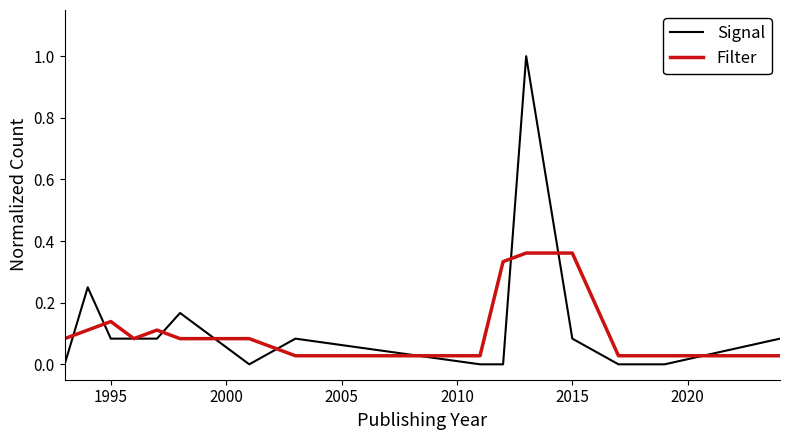

What are all the series names shown in the legend?

Signal, Filter